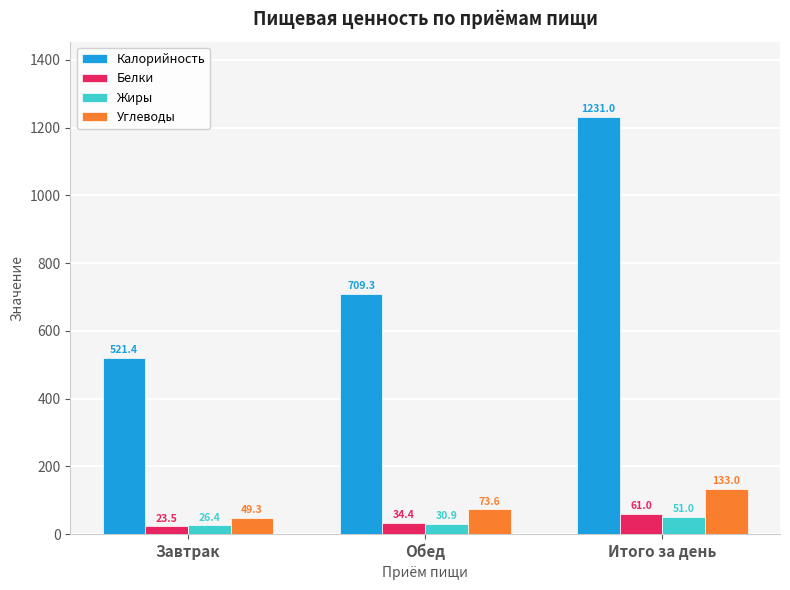

Reading right to left, list all the values displayed in this chart.

Калорийность: 1231.0	709.3	521.4
Белки: 61.0	34.4	23.5
Жиры: 51.0	30.9	26.4
Углеводы: 133.0	73.6	49.3